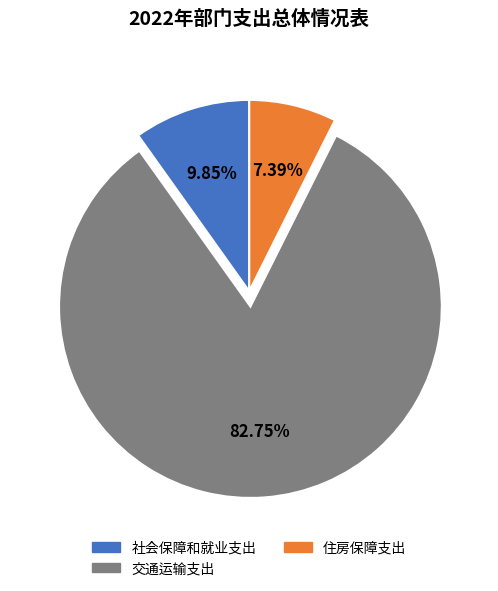

What is the majority slice?

交通运输支出